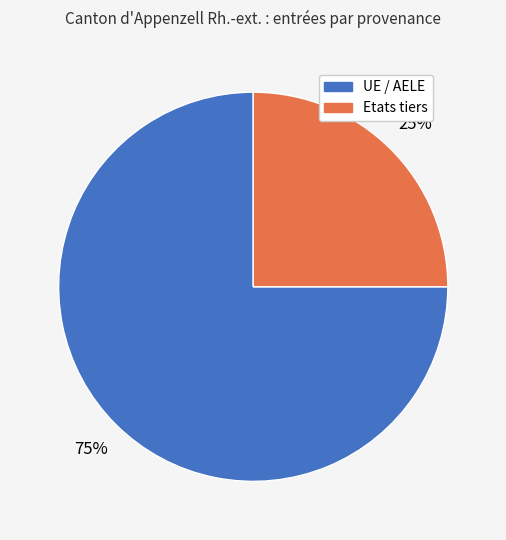

True or false: UE / AELE accounts for 75% of the total.

True